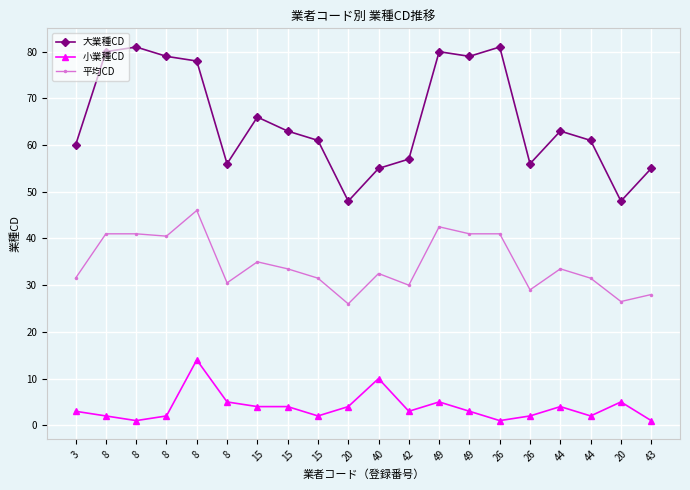

List the series in order of their overall mean, highest first.

大業種CD, 平均CD, 小業種CD